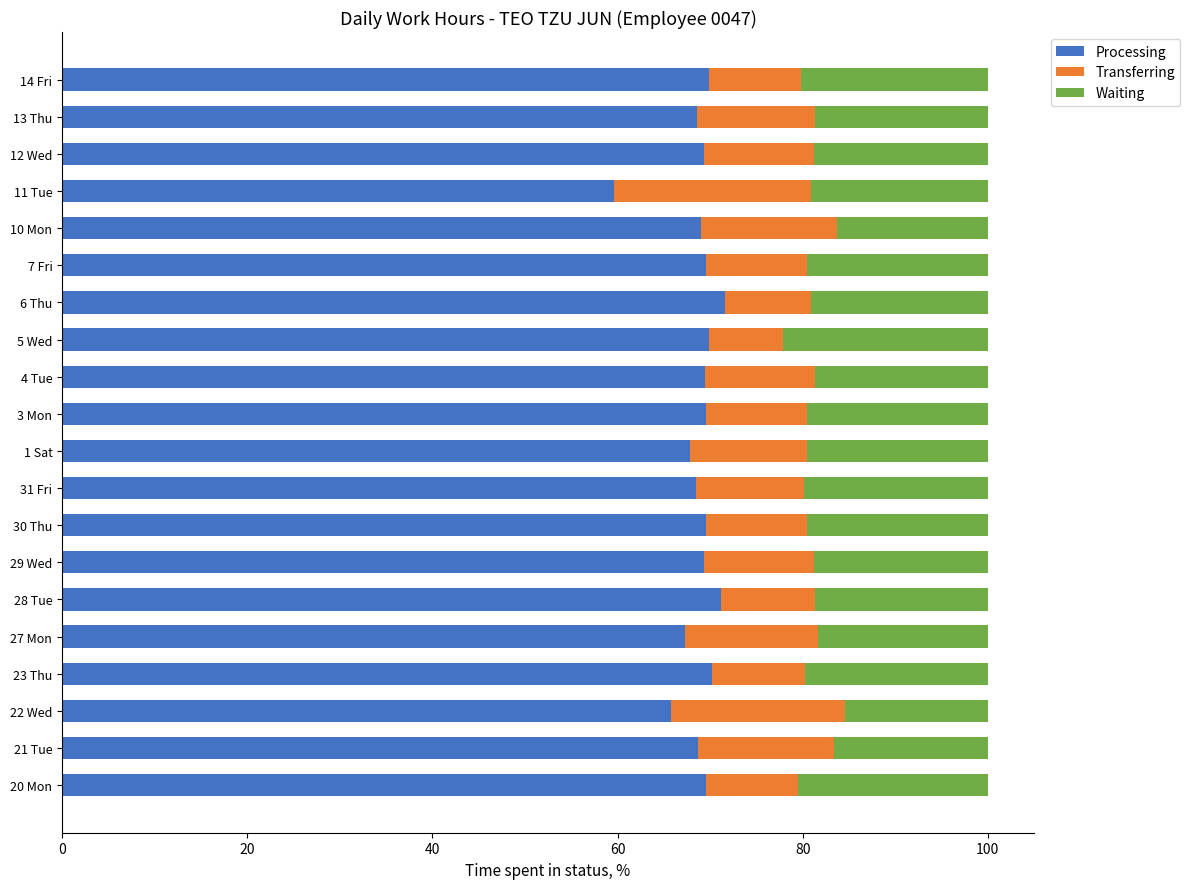

What is the sum of the Processing values at 13 Thu and 11 Tue?

128.2